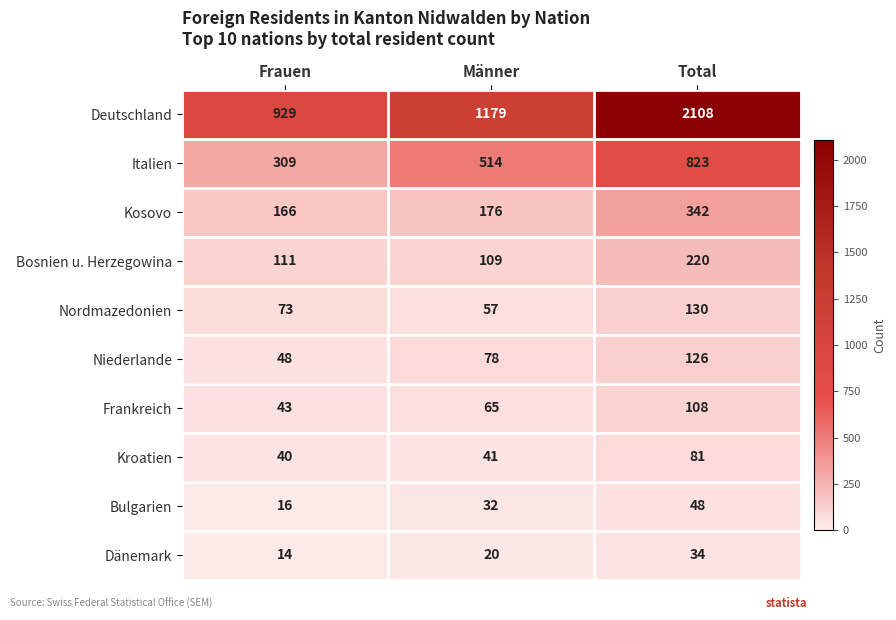

List the series in order of their peak value, highest first.

Deutschland, Italien, Kosovo, Bosnien u. Herzegowina, Nordmazedonien, Niederlande, Frankreich, Kroatien, Bulgarien, Dänemark